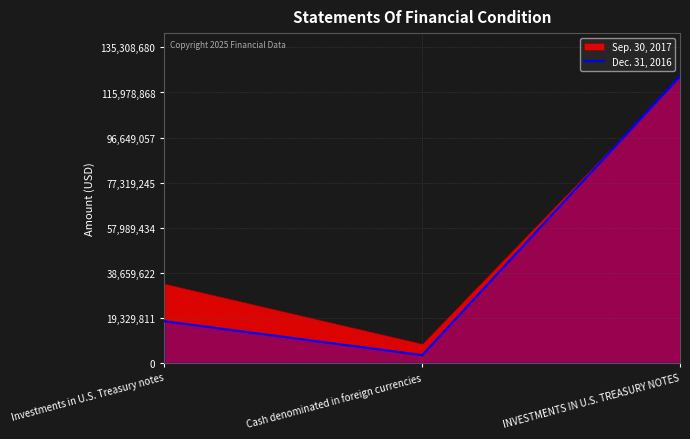

At which label does Dec. 31, 2016 reach its minimum?

Cash denominated in foreign currencies